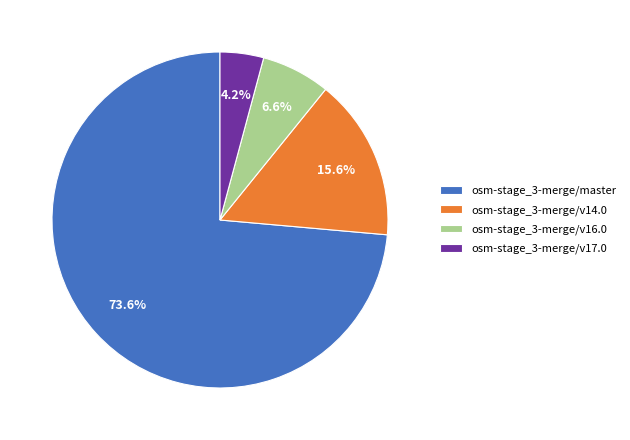

To the nearest percent, what is the combined percentage of osm-stage_3-merge/master and osm-stage_3-merge/v17.0?

78%